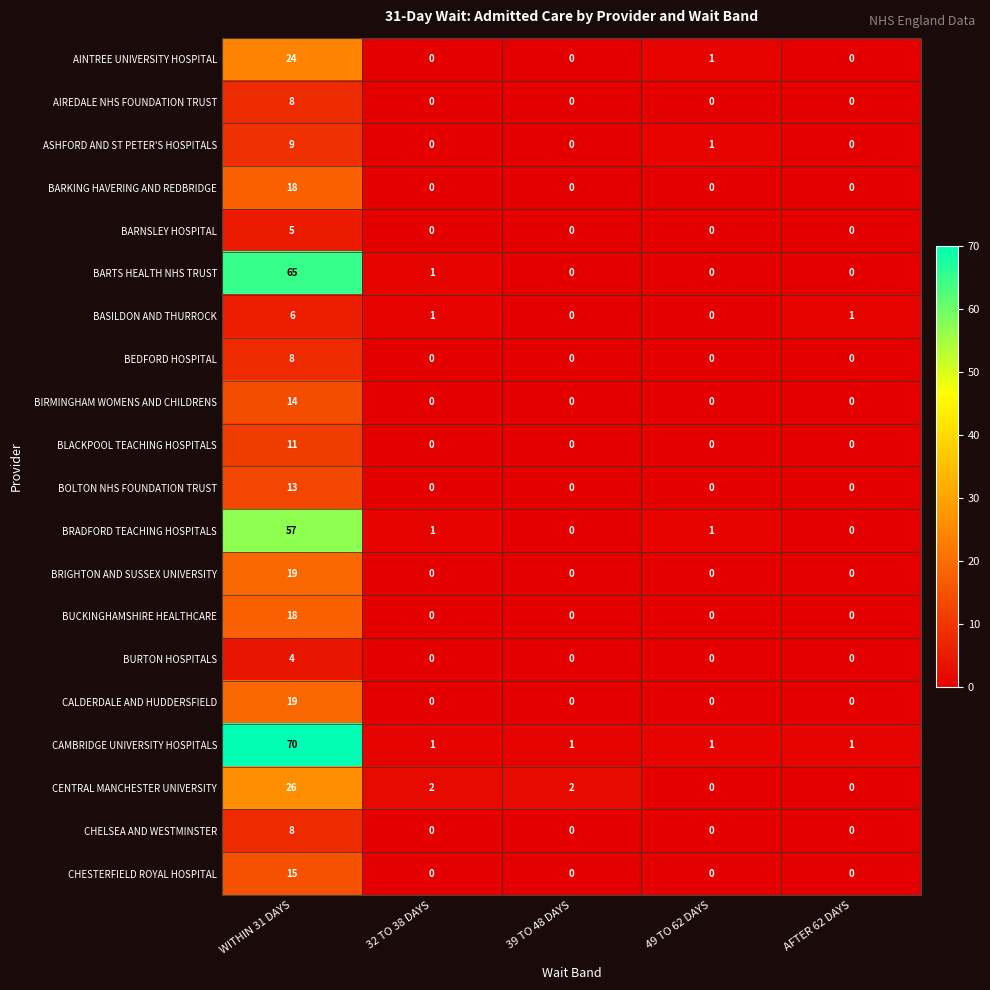

Which series has the widest spread of values?

CAMBRIDGE UNIVERSITY HOSPITALS